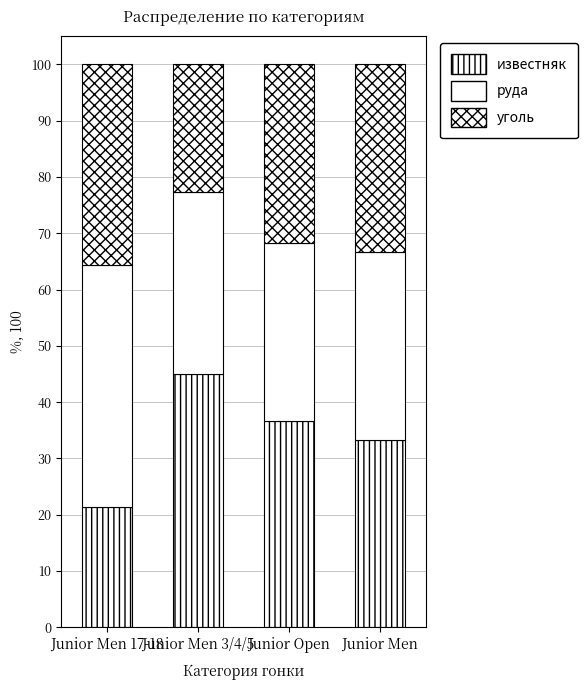

Count the number of categories in the chart.

4